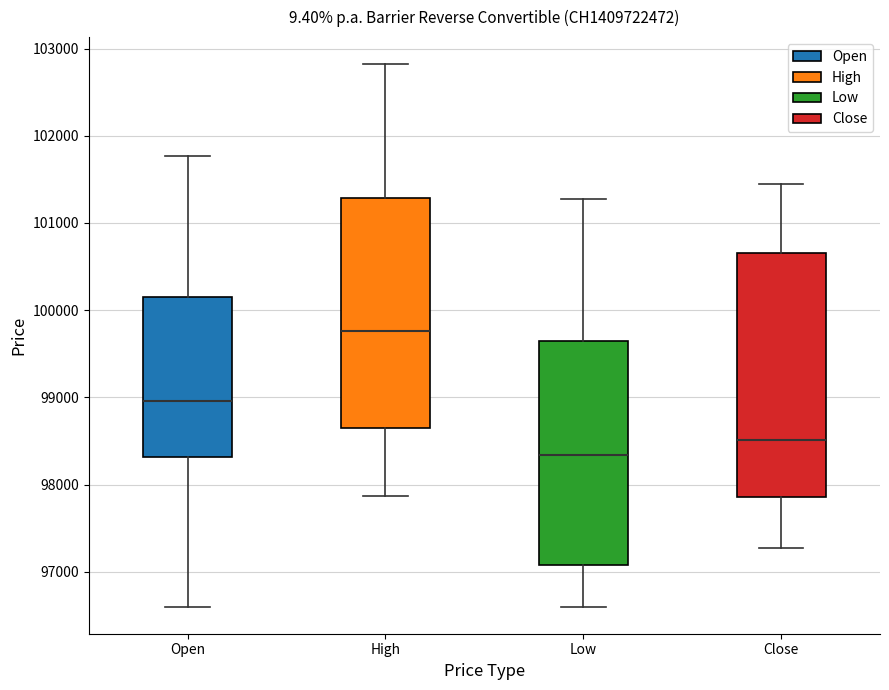

Reading left to right, transcribe this box plot: for each box, give where its median line is, the range the box spans, and where its two whiskers end, as read against the y-axis. The values are not printed on the chart, so give them approximately, as read against the axis.

Open: median 99000, box 98300 to 100100, whiskers 96600 to 101800
High: median 99800, box 98600 to 101300, whiskers 97900 to 102800
Low: median 98300, box 97100 to 99600, whiskers 96600 to 101300
Close: median 98500, box 97900 to 100700, whiskers 97300 to 101400